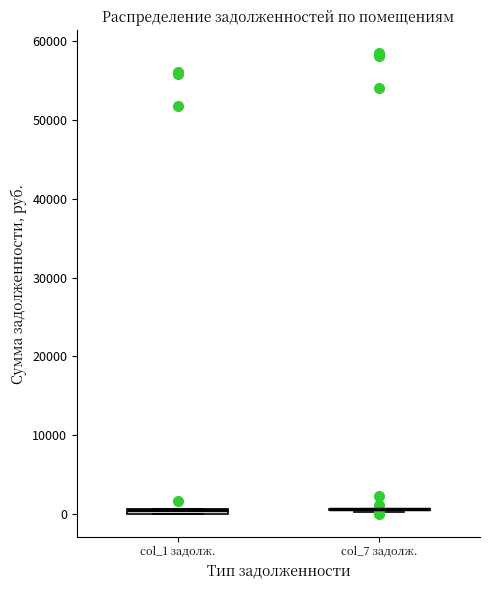

Where is the upper edge of the box for col_1 задолж. on the y-axis? The values are not printed on the chart, so give them approximately, as read against the axis.

1000